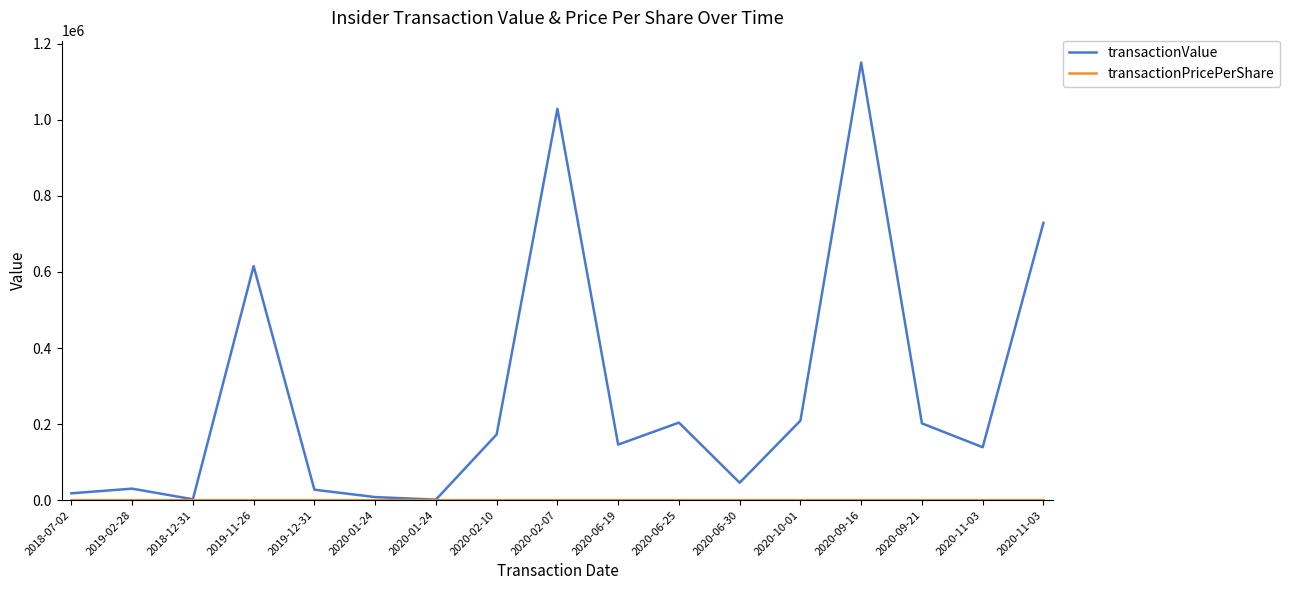

What is the difference between the maximum and second lowest values in the transactionValue series?

1148315.0